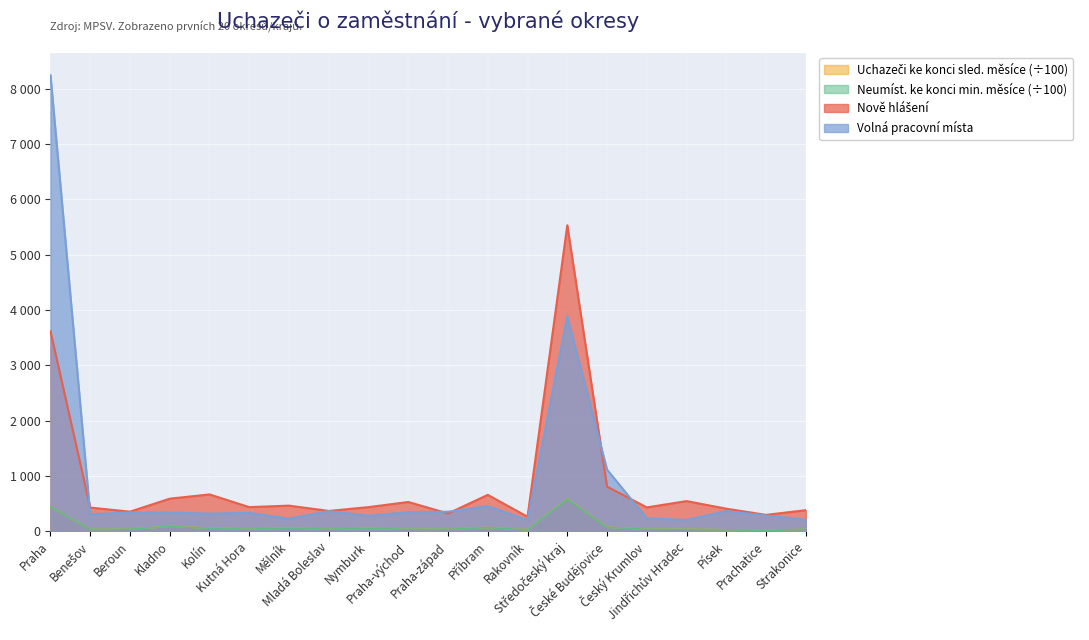

What is the average value of the Obyvatelstvo 15-64 series?

92.1